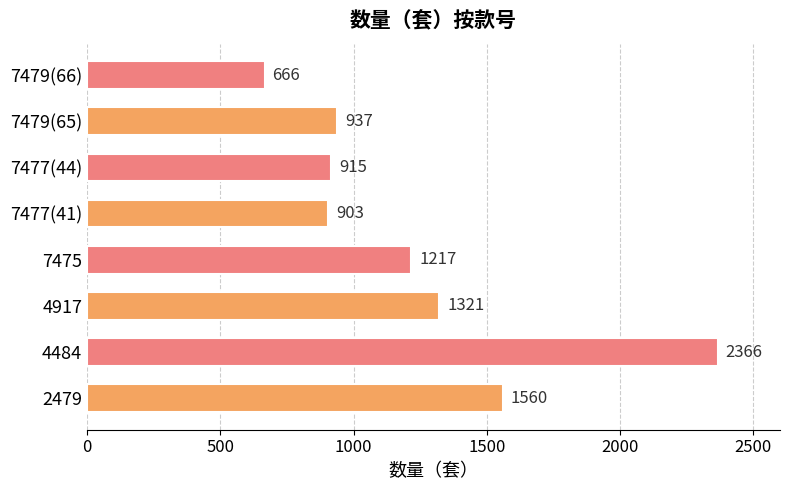

Reading bottom to top, what are all the values shown in this chart?

2479=1560	4484=2366	4917=1321	7475=1217	7477(41)=903	7477(44)=915	7479(65)=937	7479(66)=666